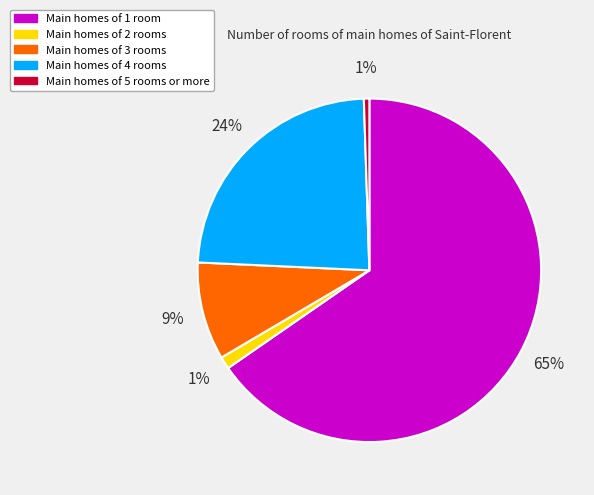

Combined, do Main homes of 3 rooms and Main homes of 2 rooms account for over 50%?

No